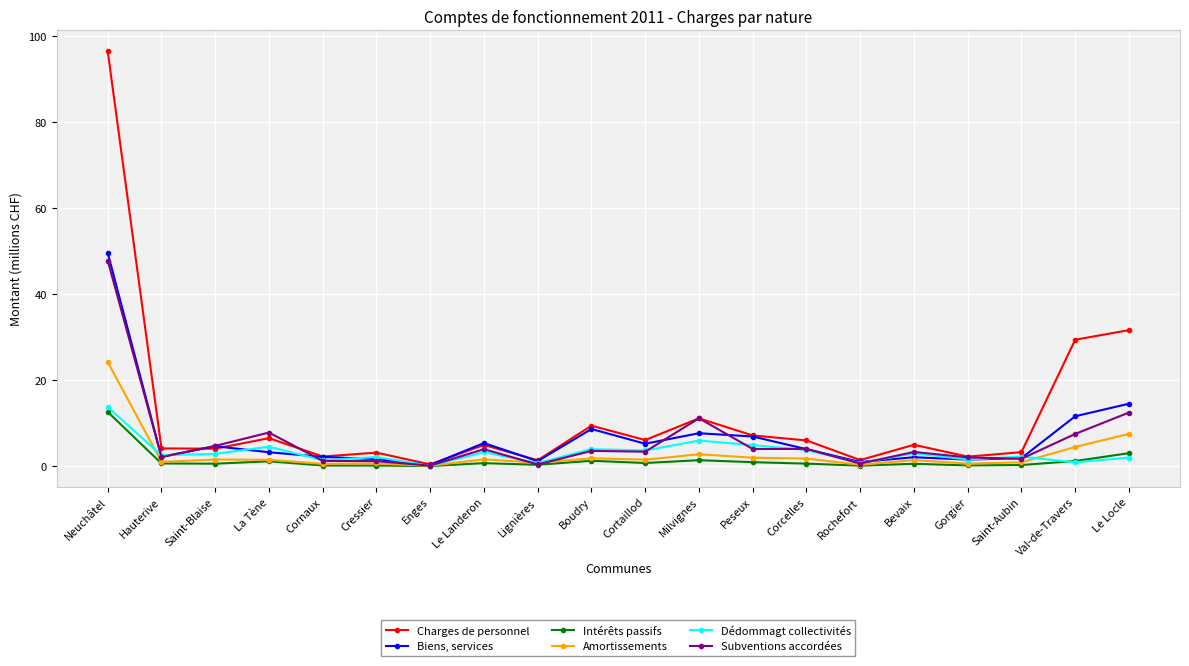

Which series has the widest spread of values?

Charges de personnel